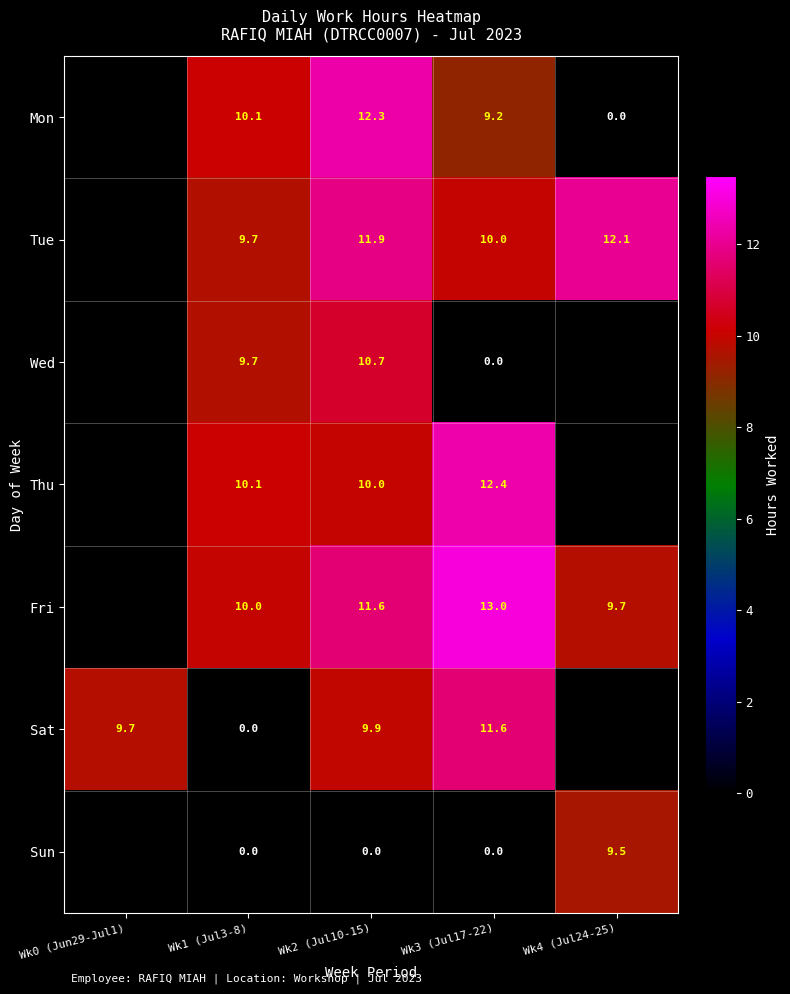

How many distinct data groups are displayed?

7